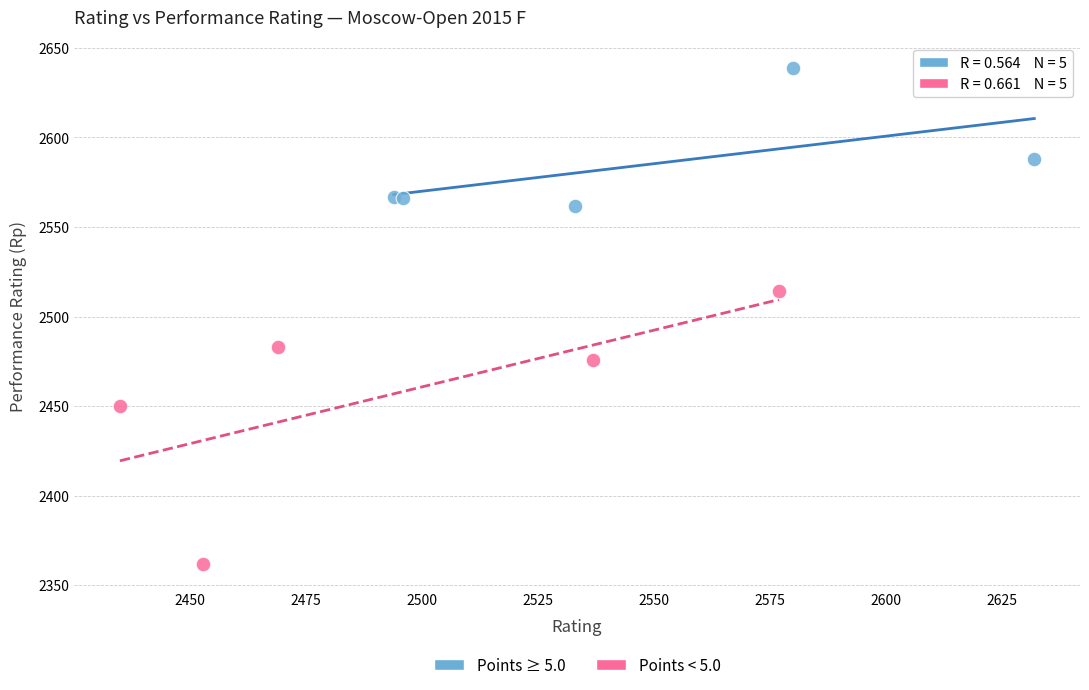

Which series reaches the maximum Y coordinate?

Points ≥ 5.0